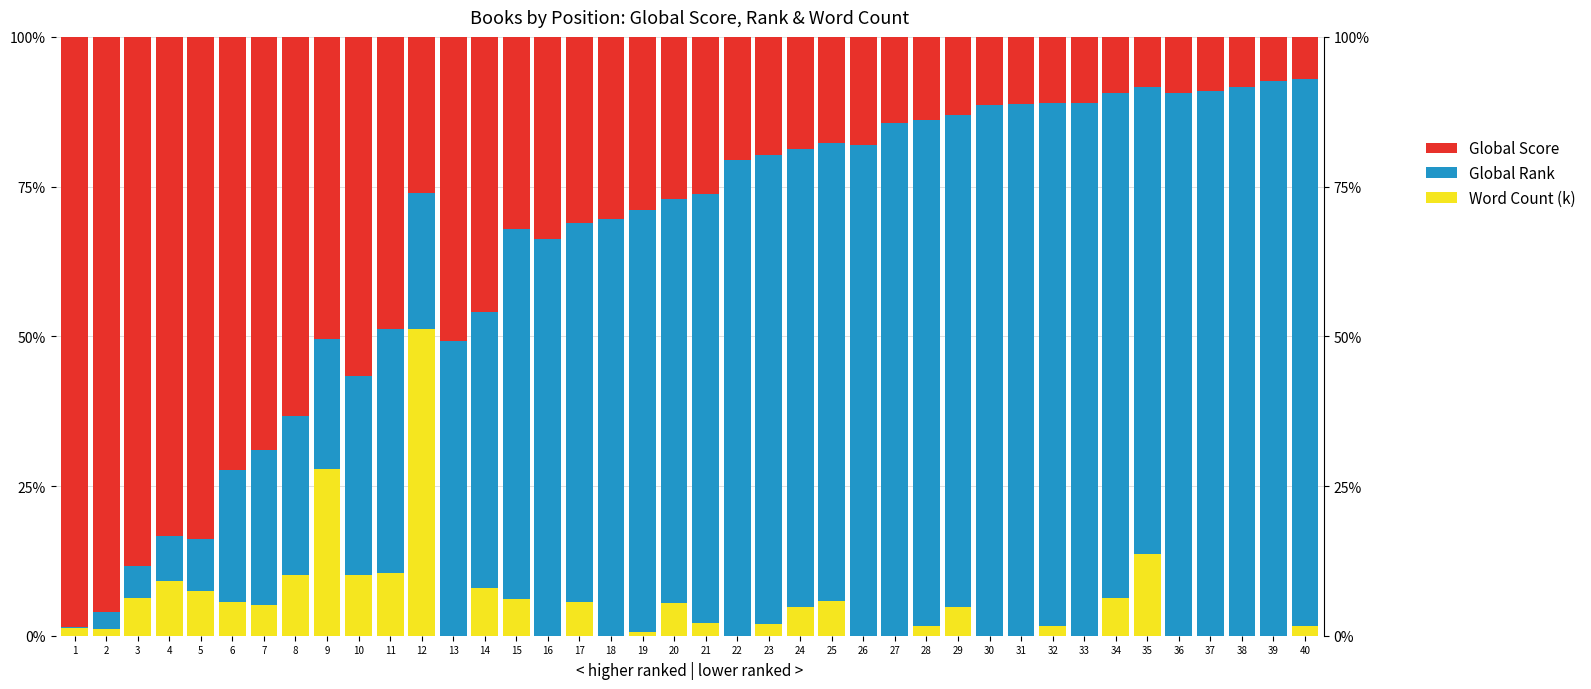

What is the highest value of the Global Score series?

98.6